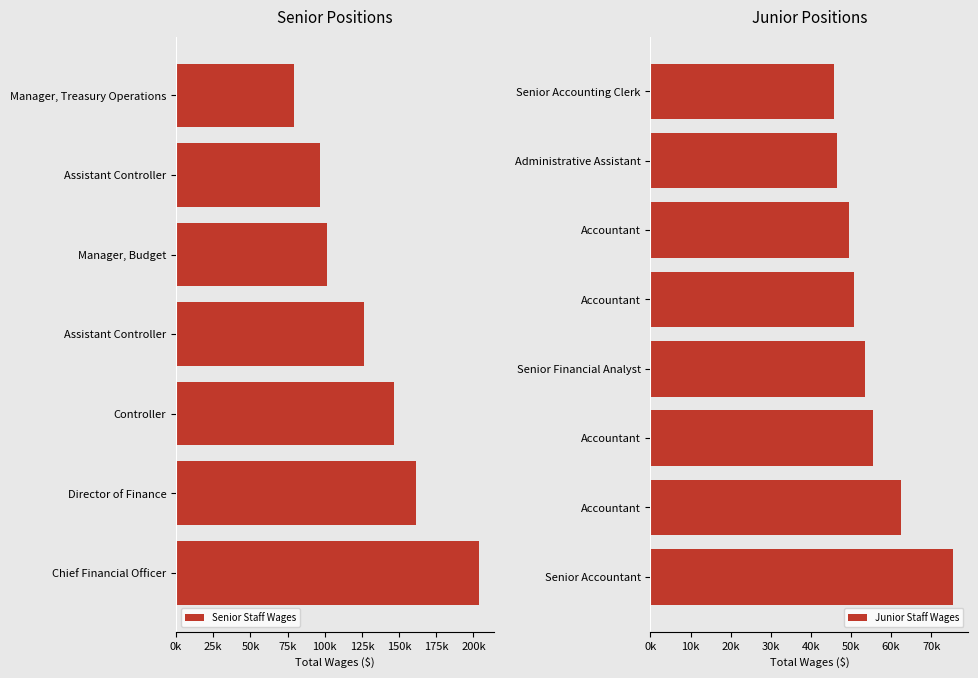

What is the greatest value displayed?

203673